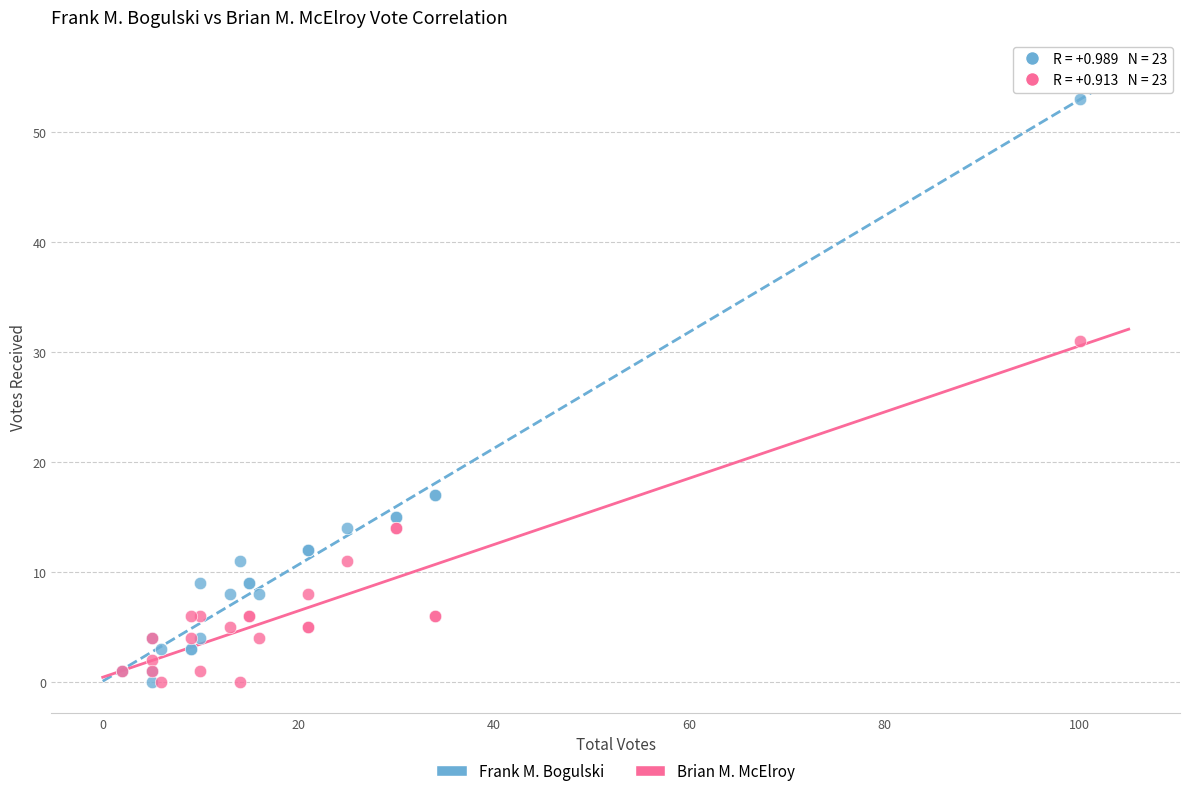

Which series has the largest Y range (max minus min)?

Frank M. Bogulski